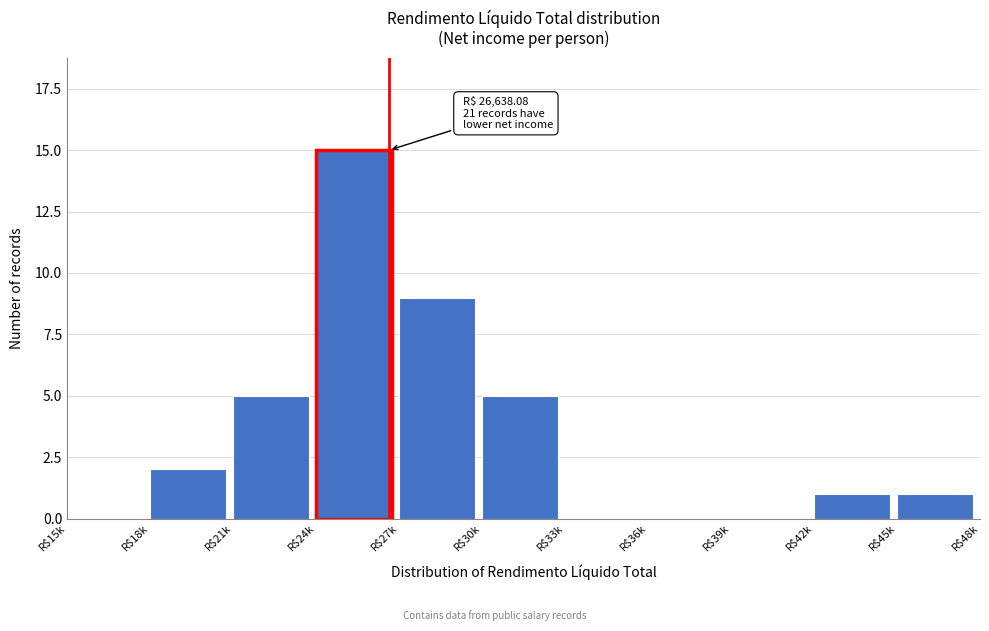

What is the greatest value displayed?

15